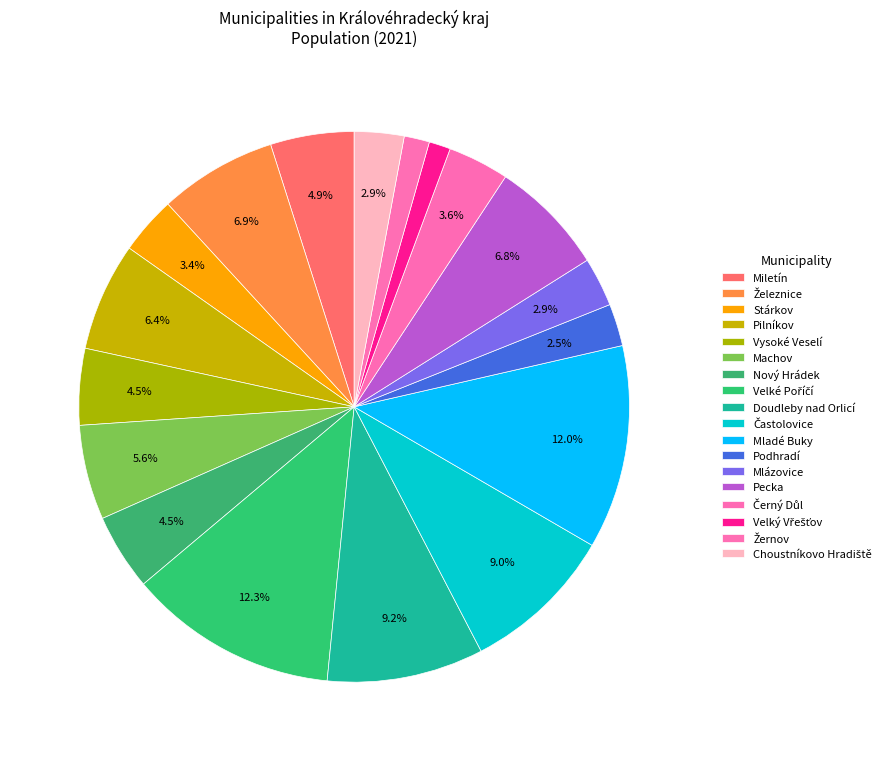

To the nearest percent, what is the difference between the largest and smallest slice percentages?

11%